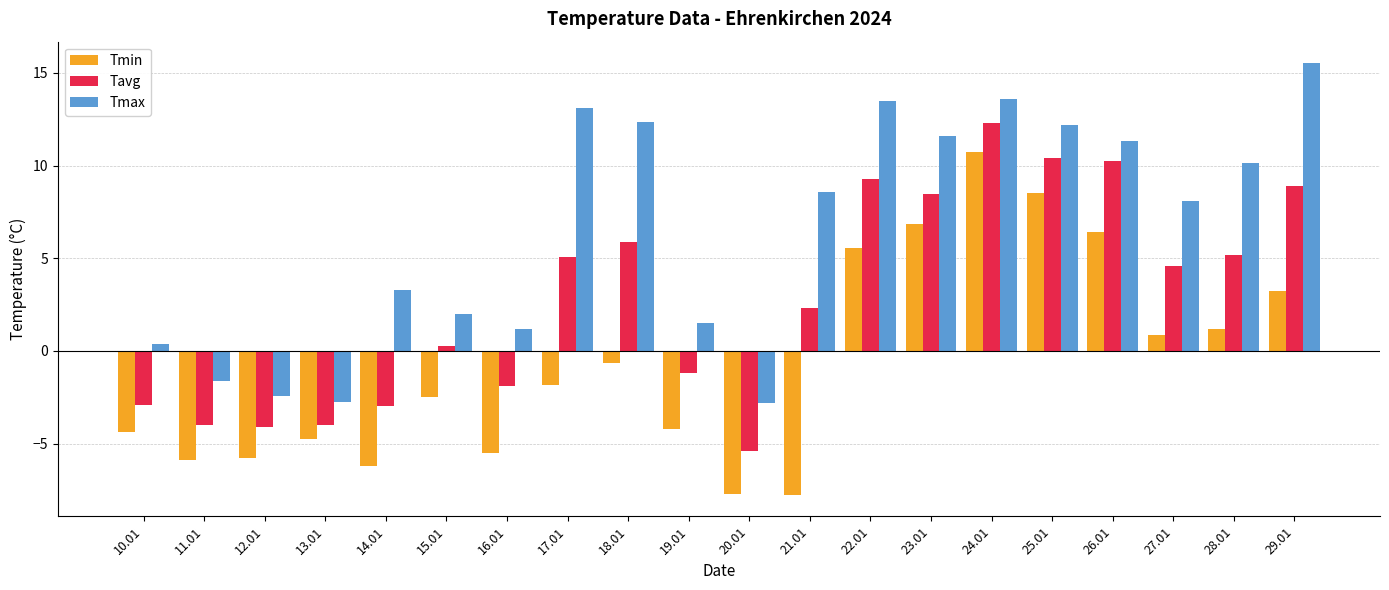

What is the maximum value for Tmin?

10.7